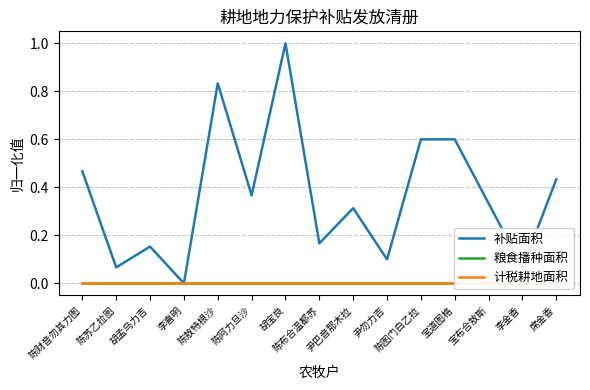

Between 尹巴音那木拉 and 陈苏乙拉图, which is larger?

尹巴音那木拉